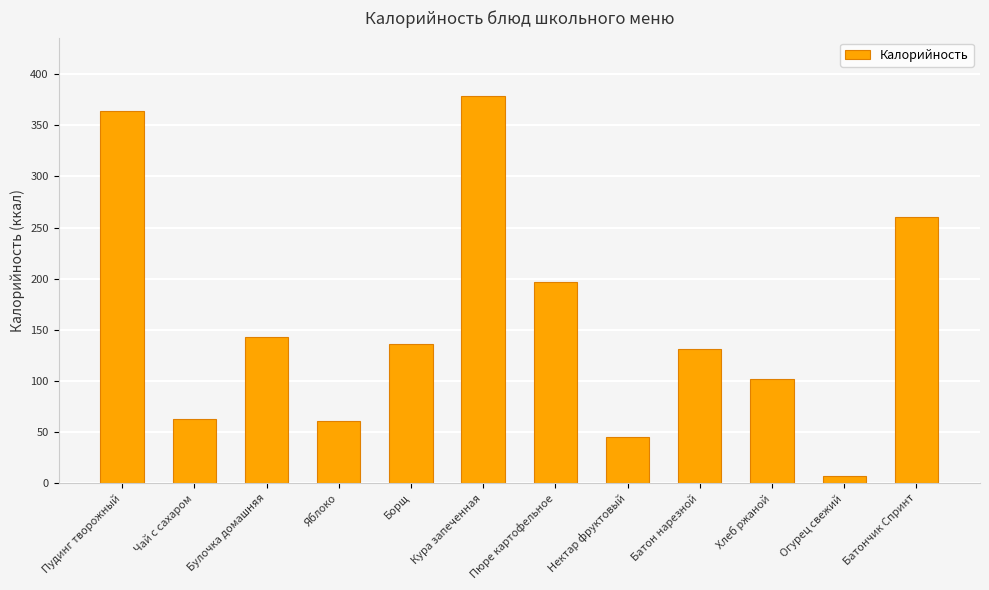

What is the minimum value shown in the chart?

7